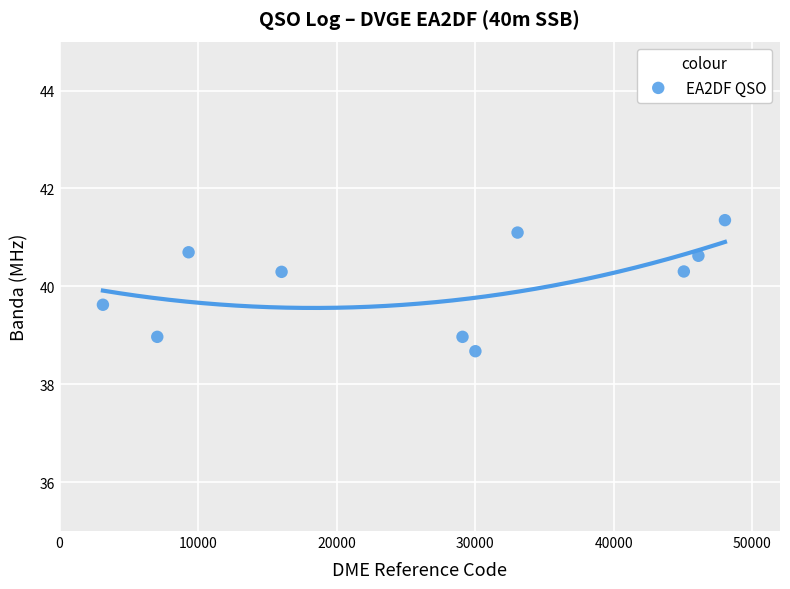

What is the average X value?

26687.6